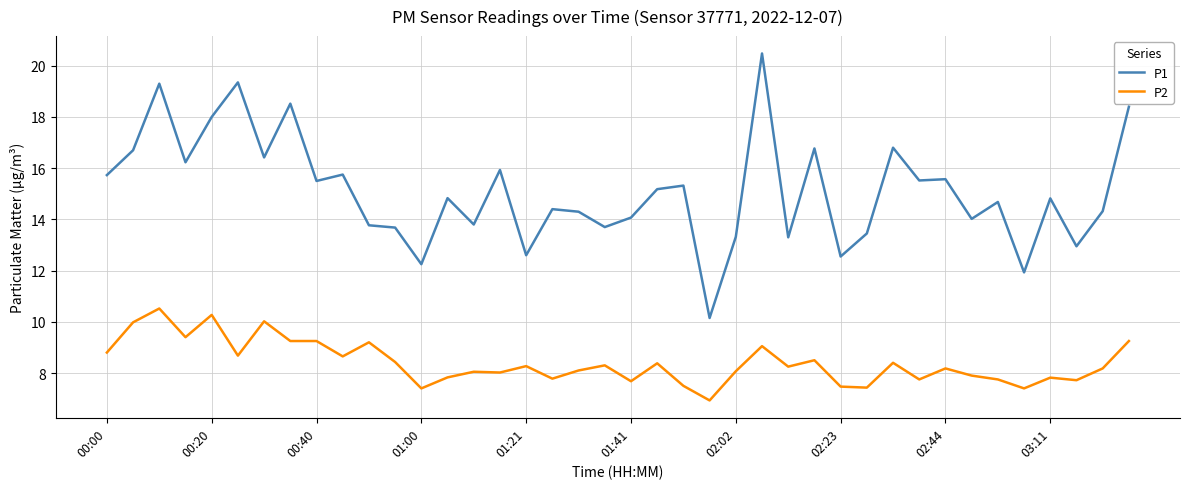

What are all the series names shown in the legend?

P1, P2